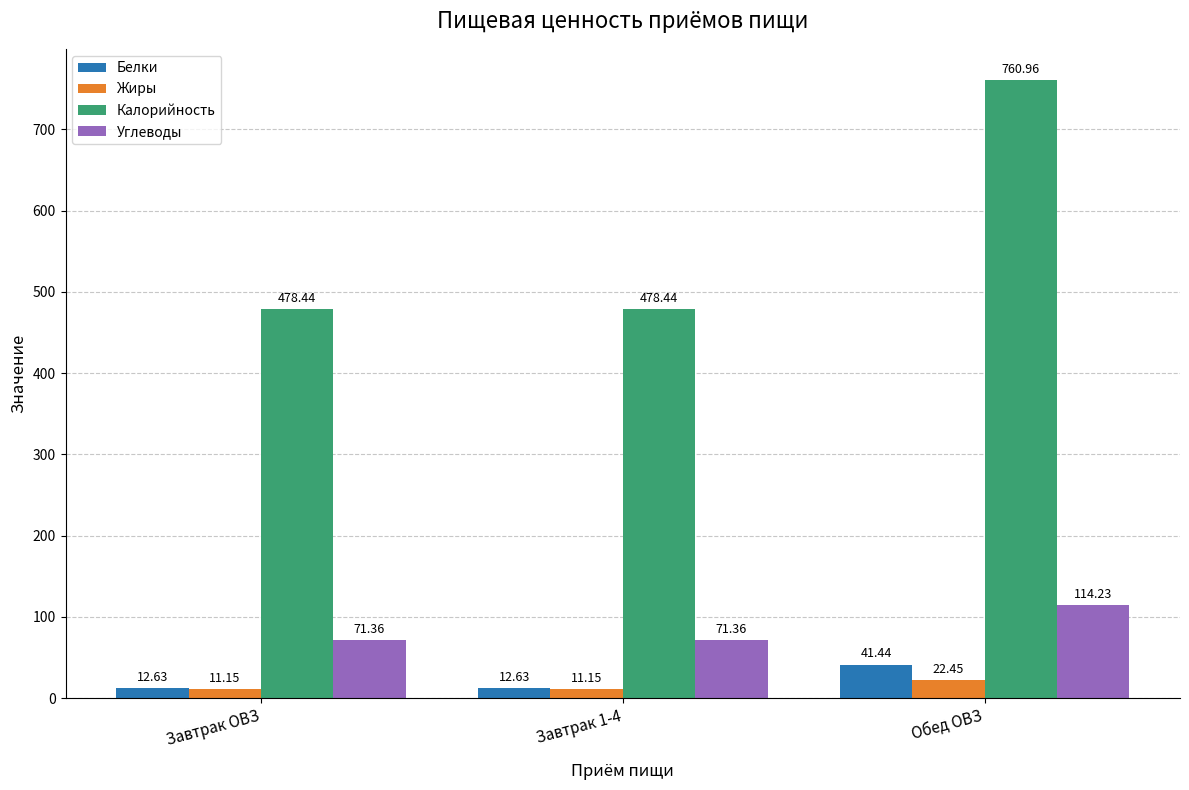

What is the spread (max minus min) of values at Завтрак ОВЗ?

467.3